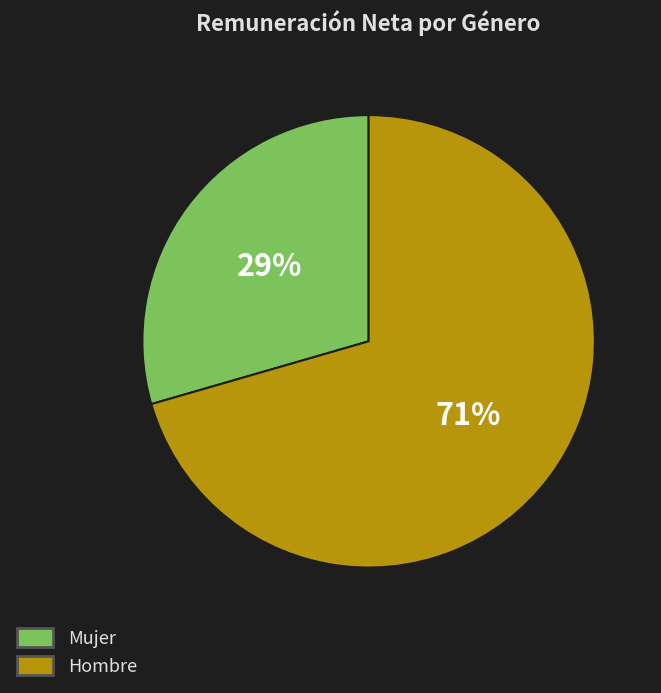

How many slices are in this pie chart?

2